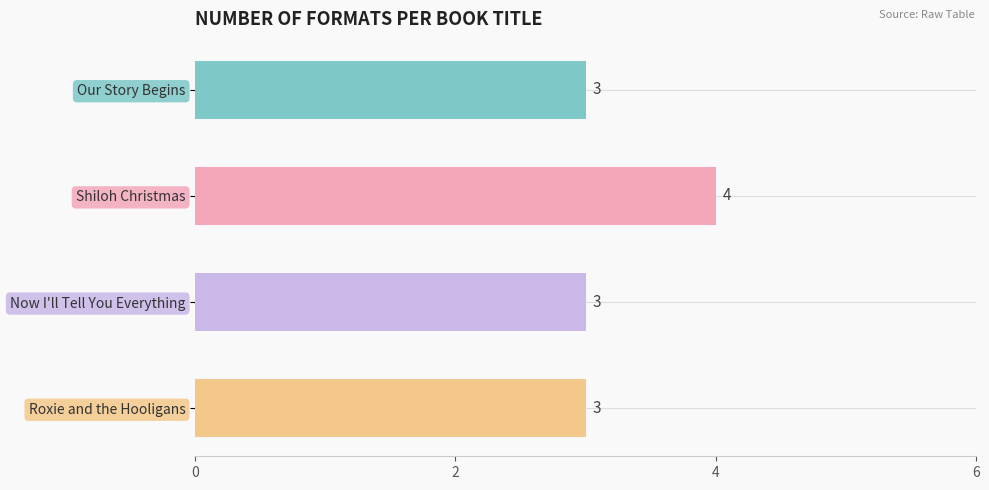

True or false: the data shows 2 at Roxie and the Hooligans.

False